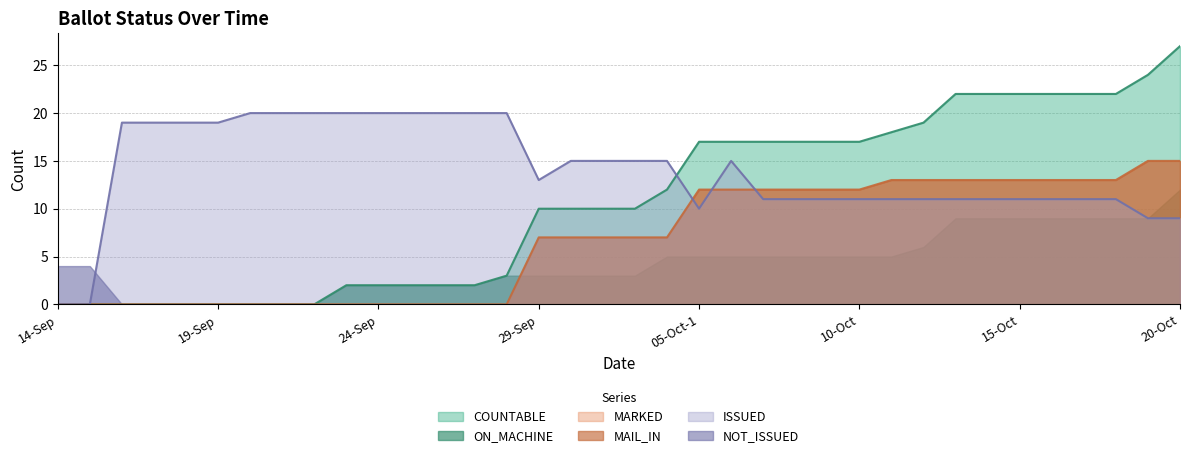

The value of MARKED at 03-Oct is 12. True or false?

False